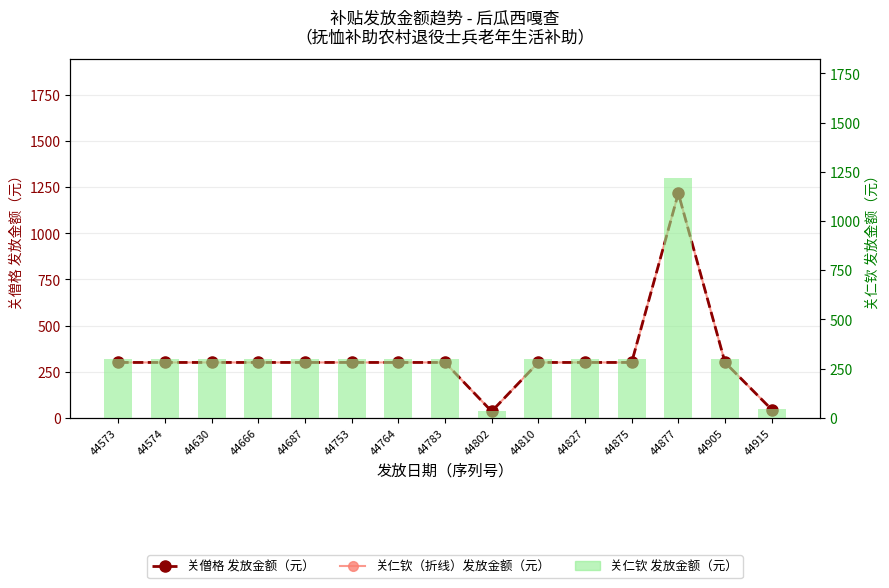

Is it true that 关仁钦 发放金额（元） equals 300.0 at 44574?

True